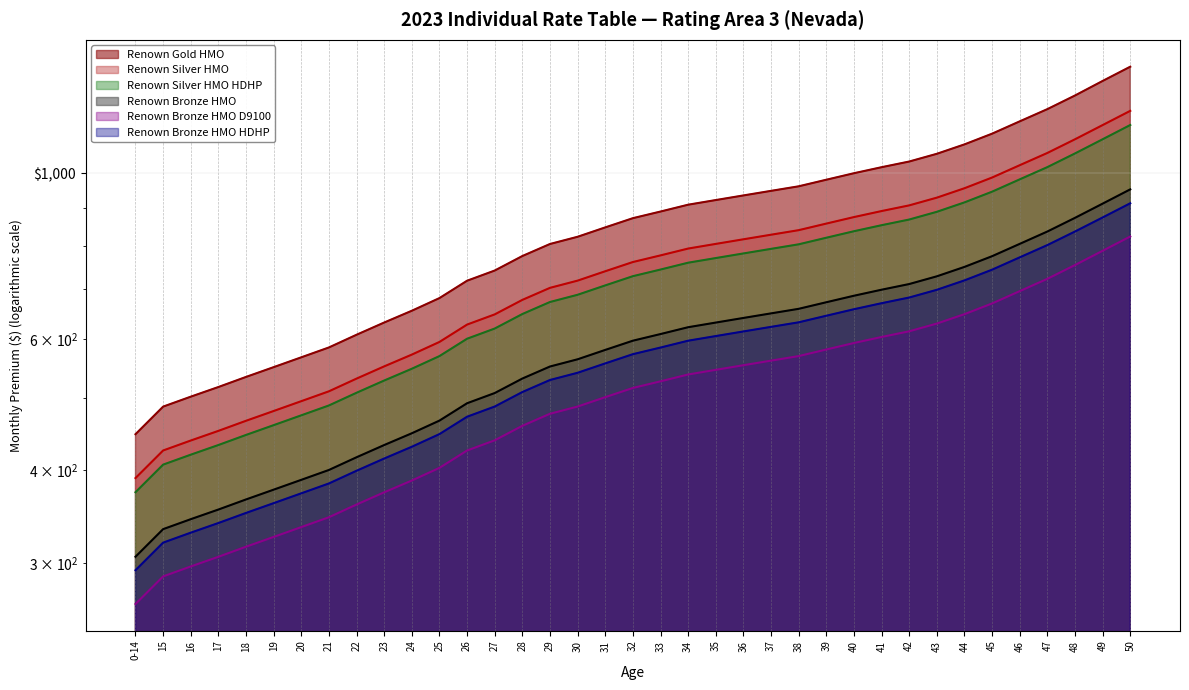

What is the greatest value displayed?

1390.6